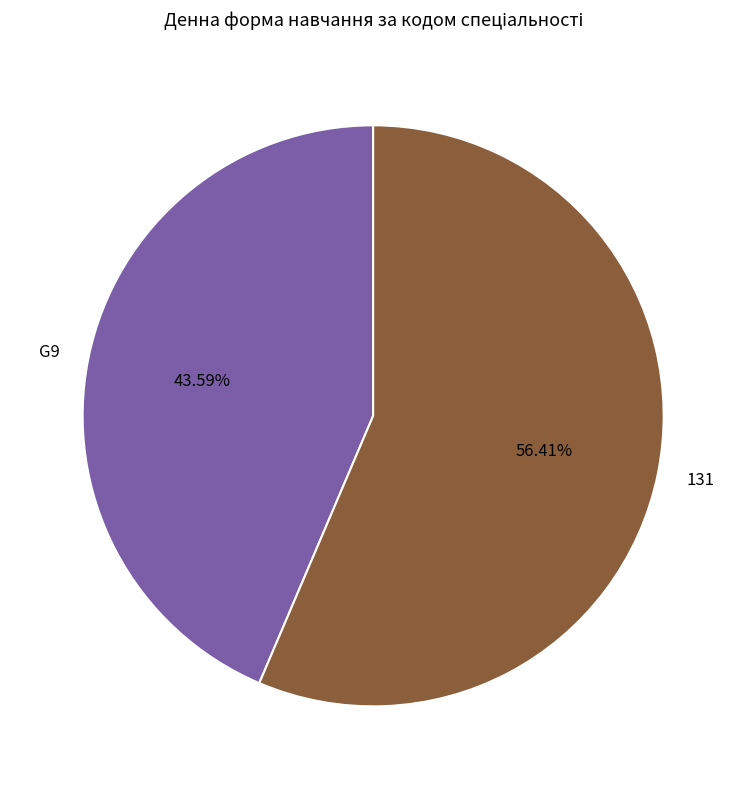

Which slice represents more than half of the pie?

131